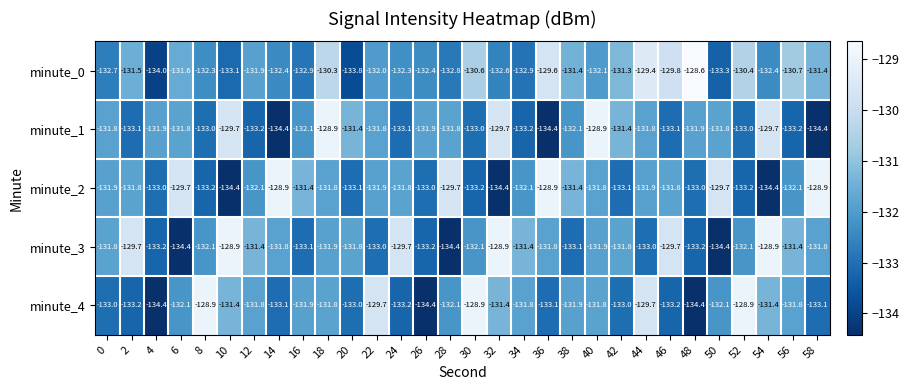

Rank the series at 26 from highest to lowest value.

minute_1, minute_0, minute_2, minute_3, minute_4